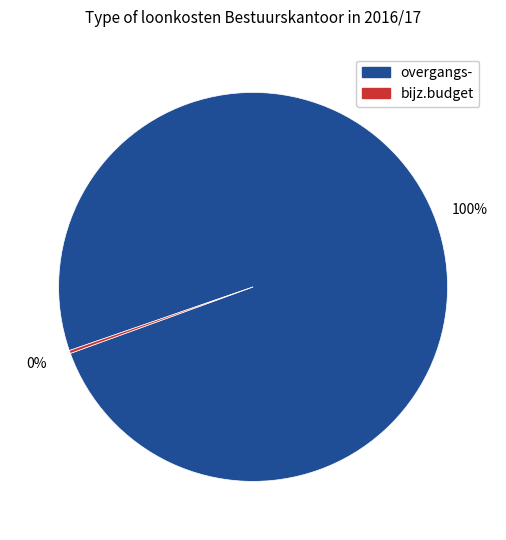

Is there a majority slice in this chart?

Yes